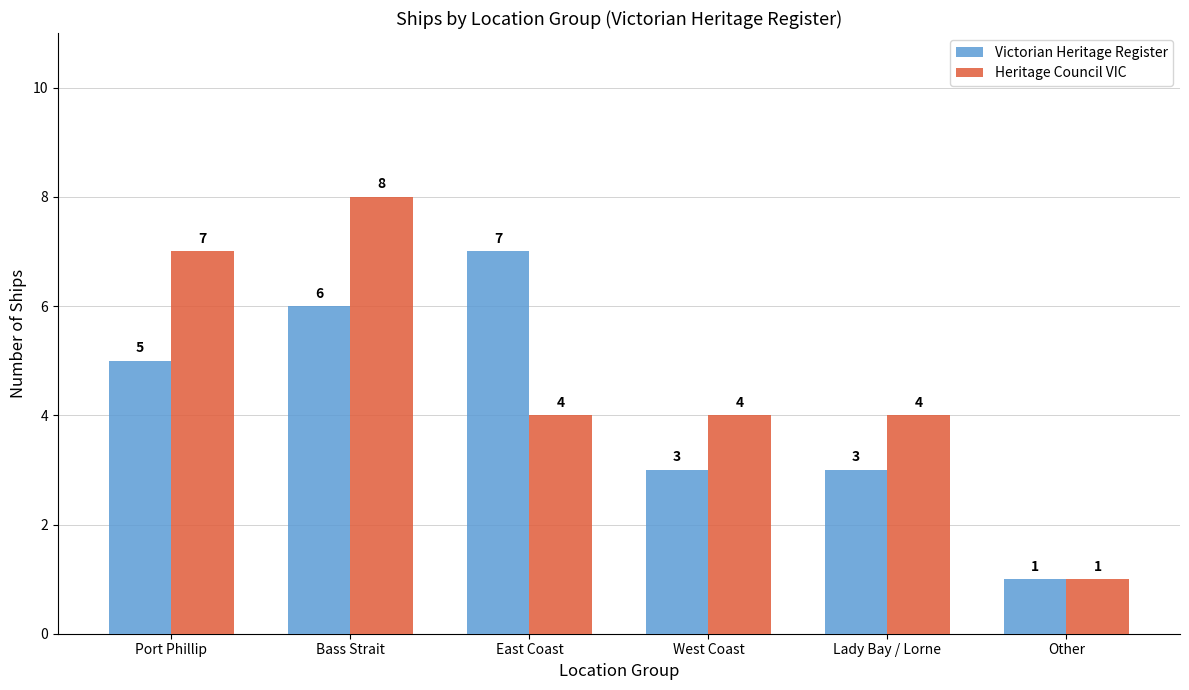

What are all the series names shown in the legend?

Victorian Heritage Register, Heritage Council VIC